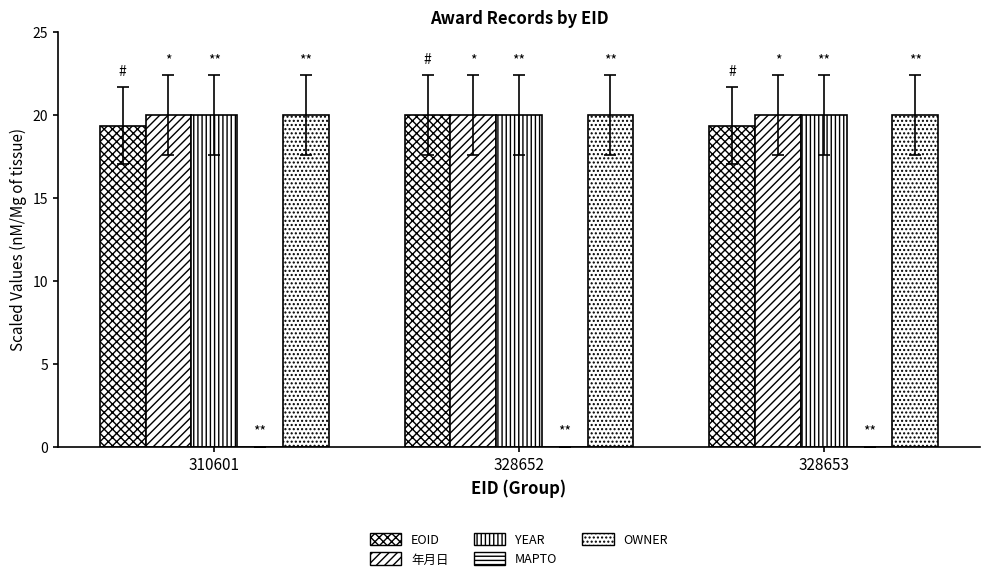

Which category has the highest value across all series?

328652